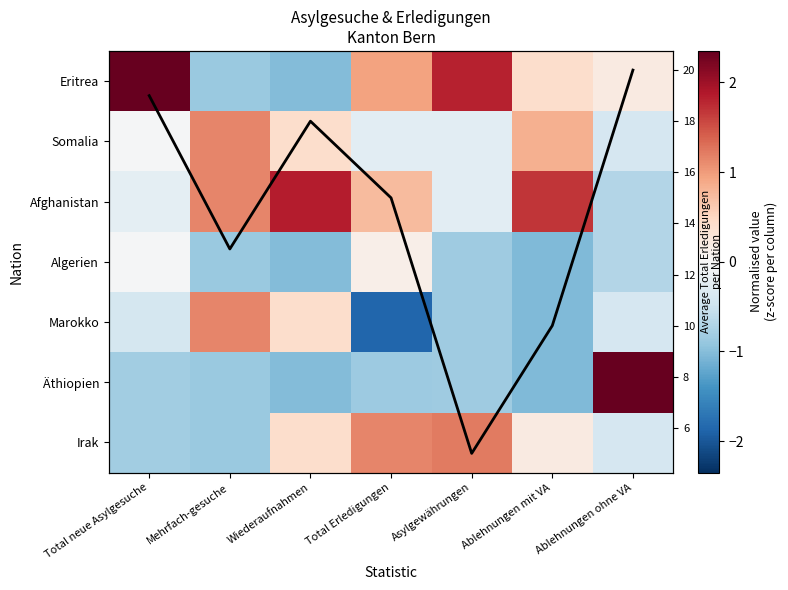

How many data points in Marokko are above 0?

2